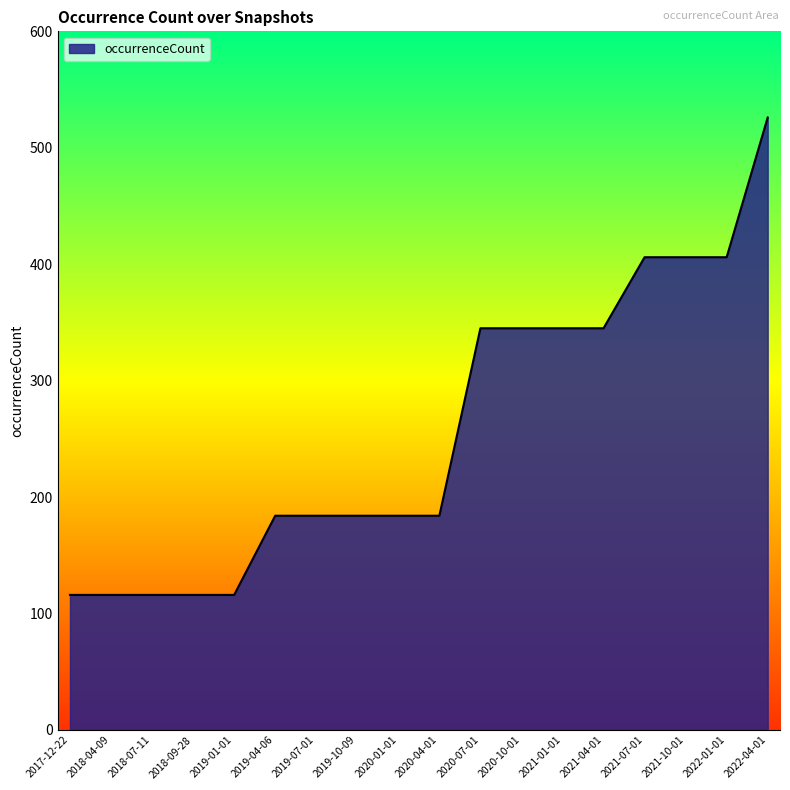

What is the change in value from 2019-01-01 to 2019-07-01?

+68